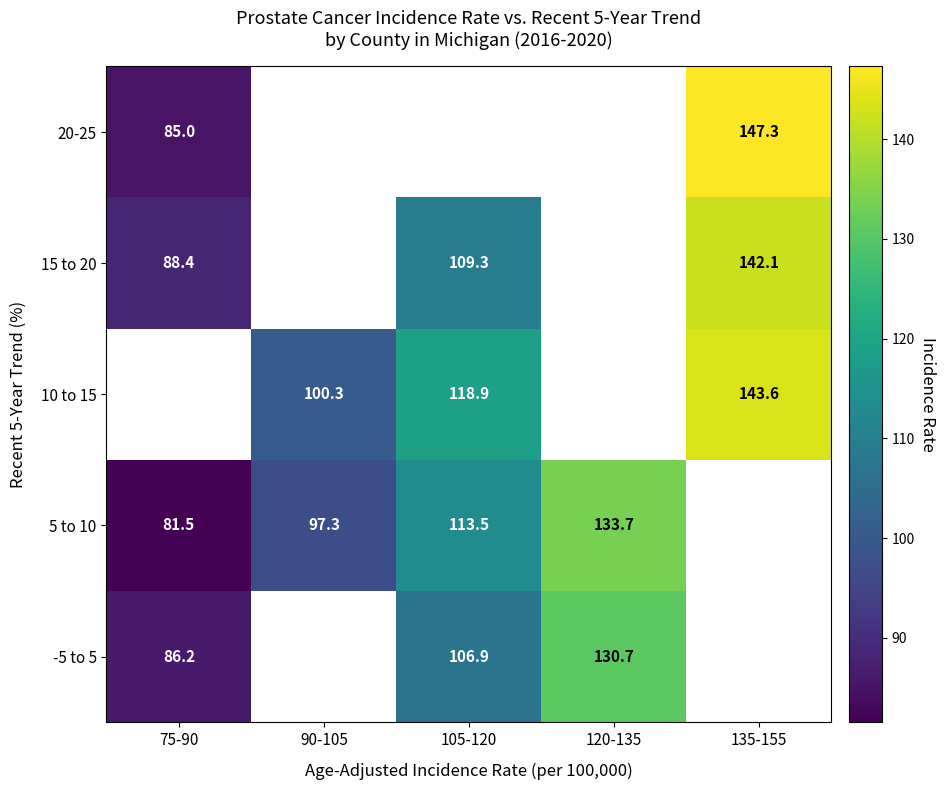

The 5 to 10 series shows 113.5 at 105-120. True or false?

True